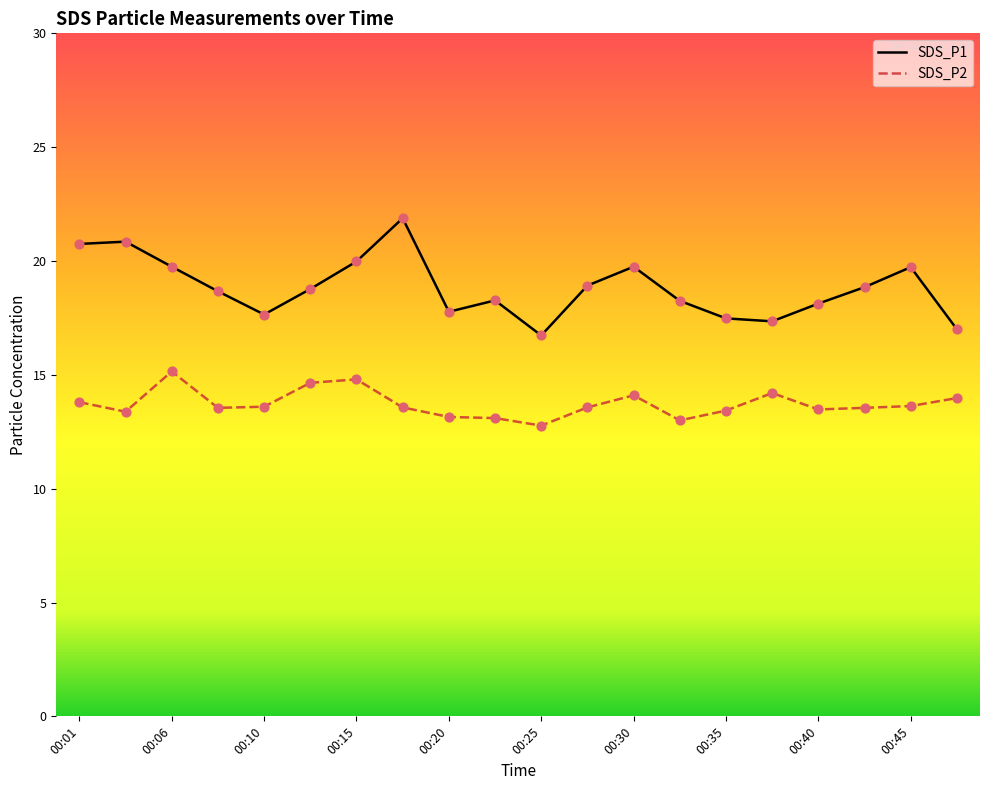

Which series has the largest total across all categories?

SDS_P1